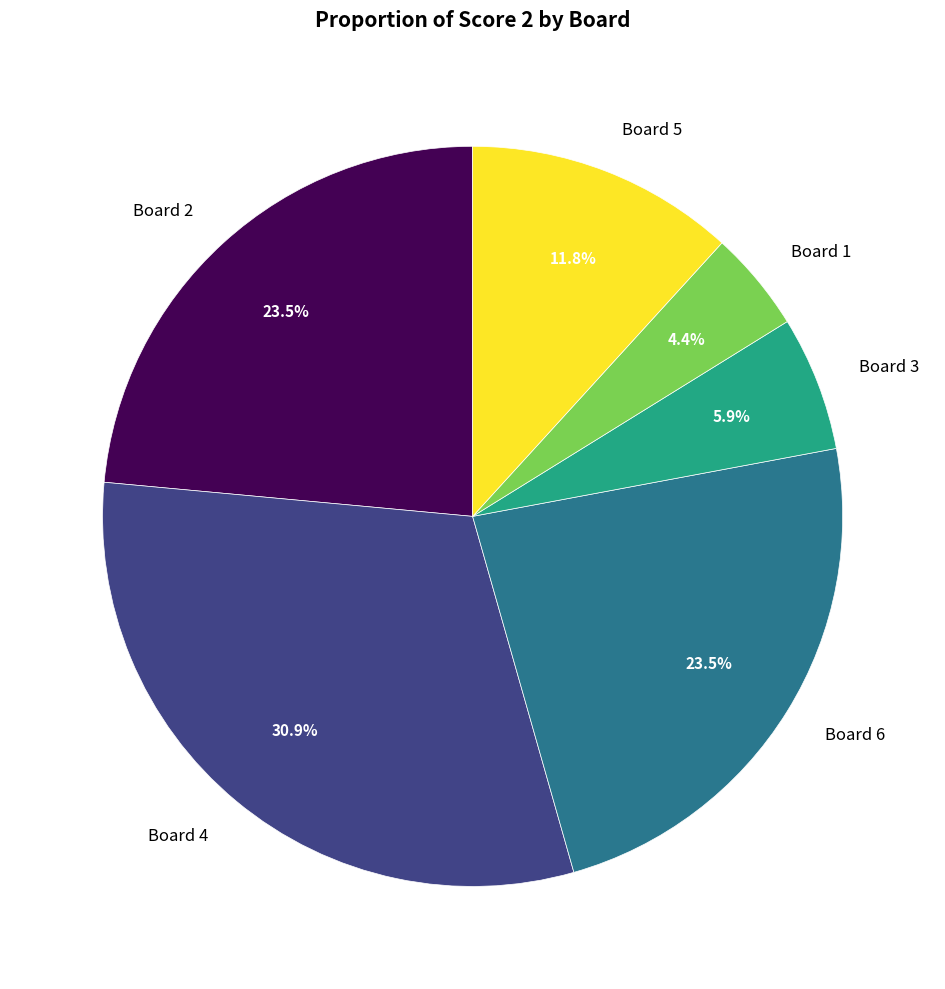

Combined, what portion of the pie is Board 2 and Board 1?

27.9%